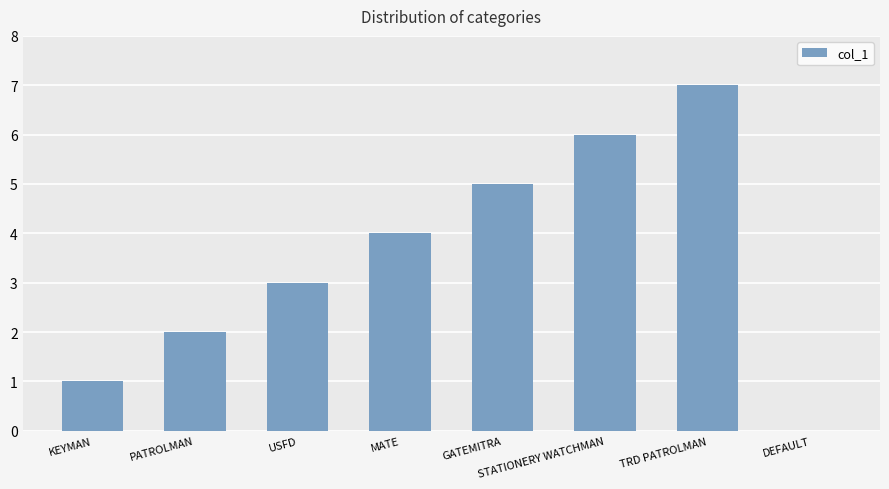

What is the sum of the values at TRD PATROLMAN and DEFAULT?

7